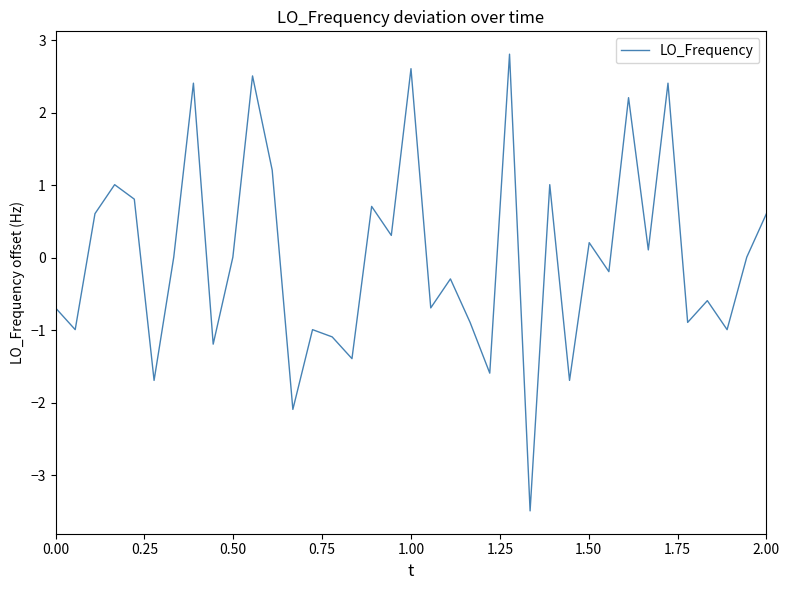

What is the maximum value shown in the chart?

2.8